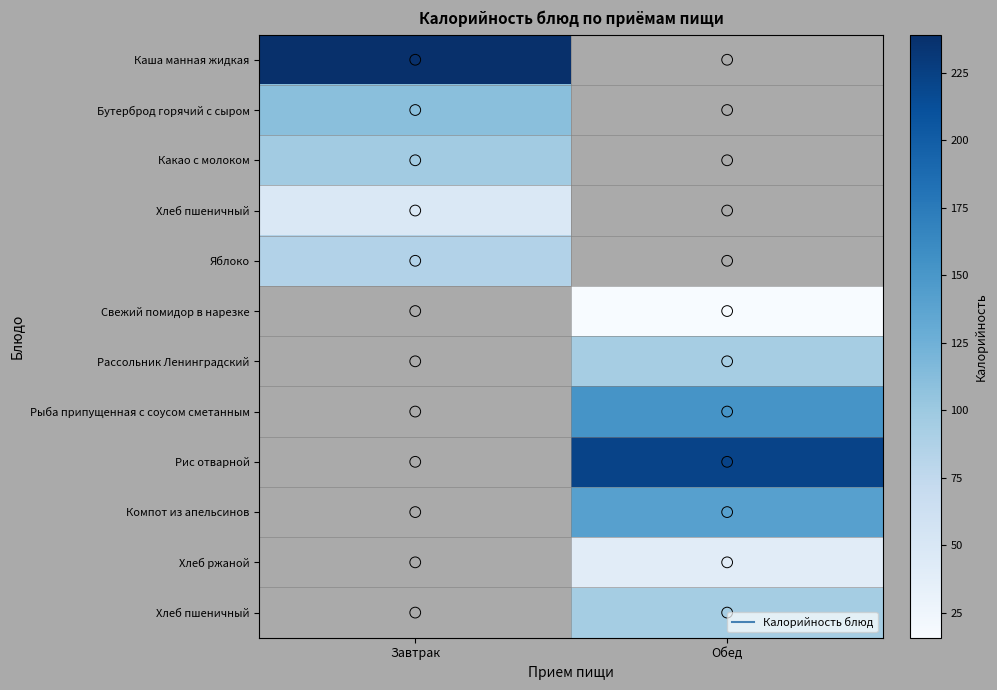

At how many categories does at least one series exceed 210?

2